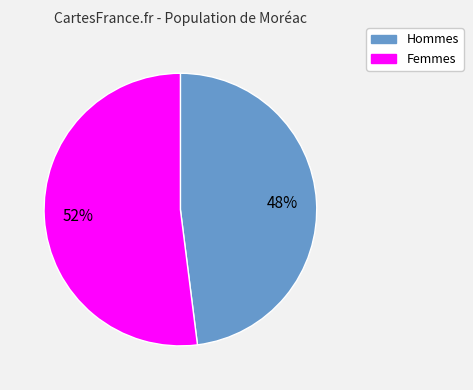

Is there a majority slice in this chart?

Yes